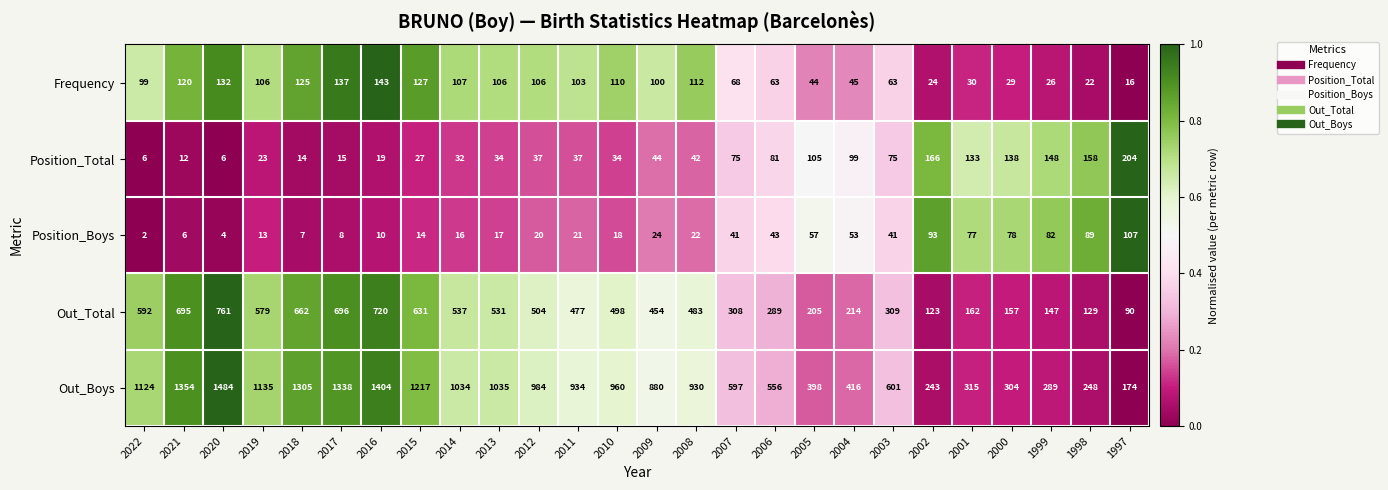

Count the number of categories in the chart.

26